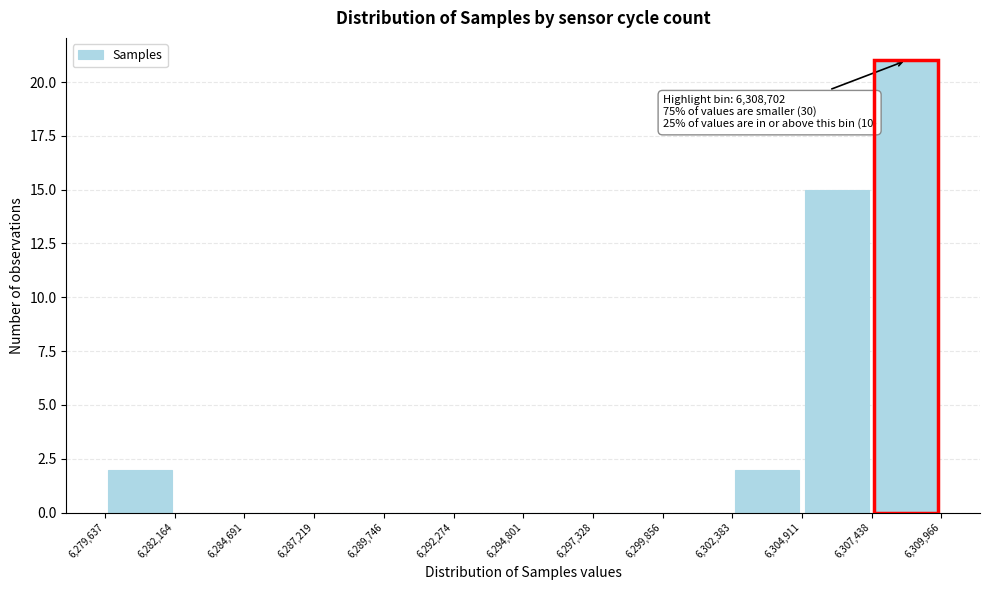

Which range on the x-axis has the tallest bar?

6,307,438 to 6,309,966